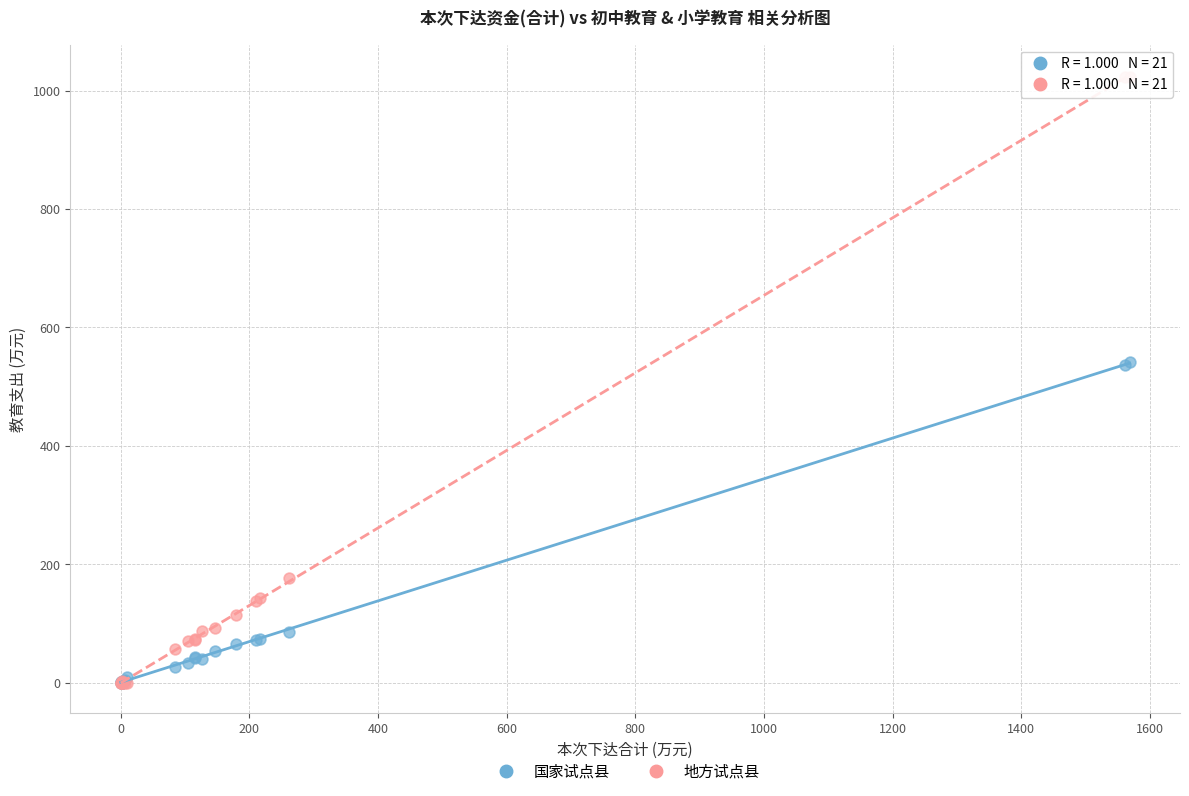

In the 国家试点县 series, what Y value is closest to 270?

85.8